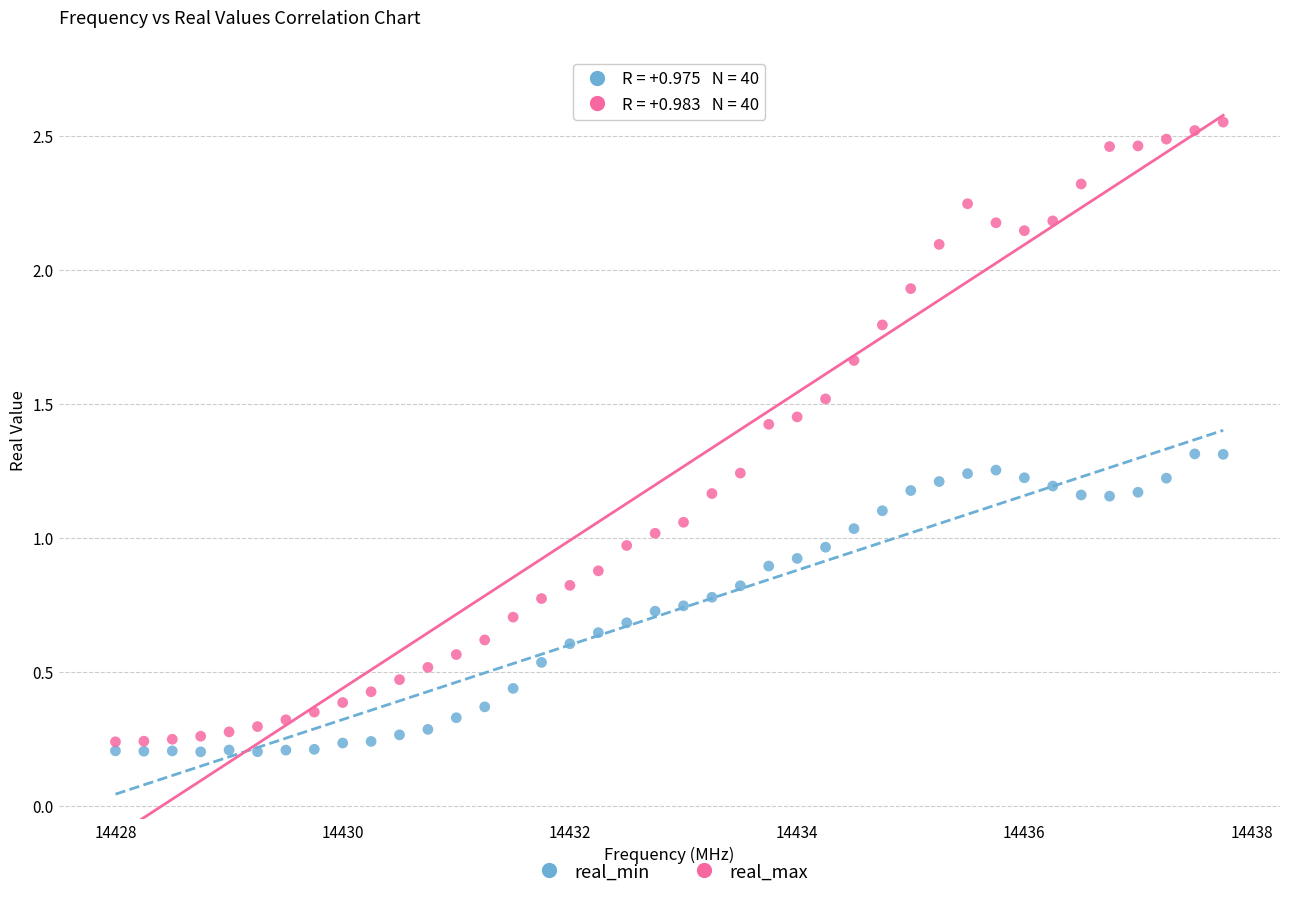

Across all data points, what is the range of Y values (max minus min)?

2.4